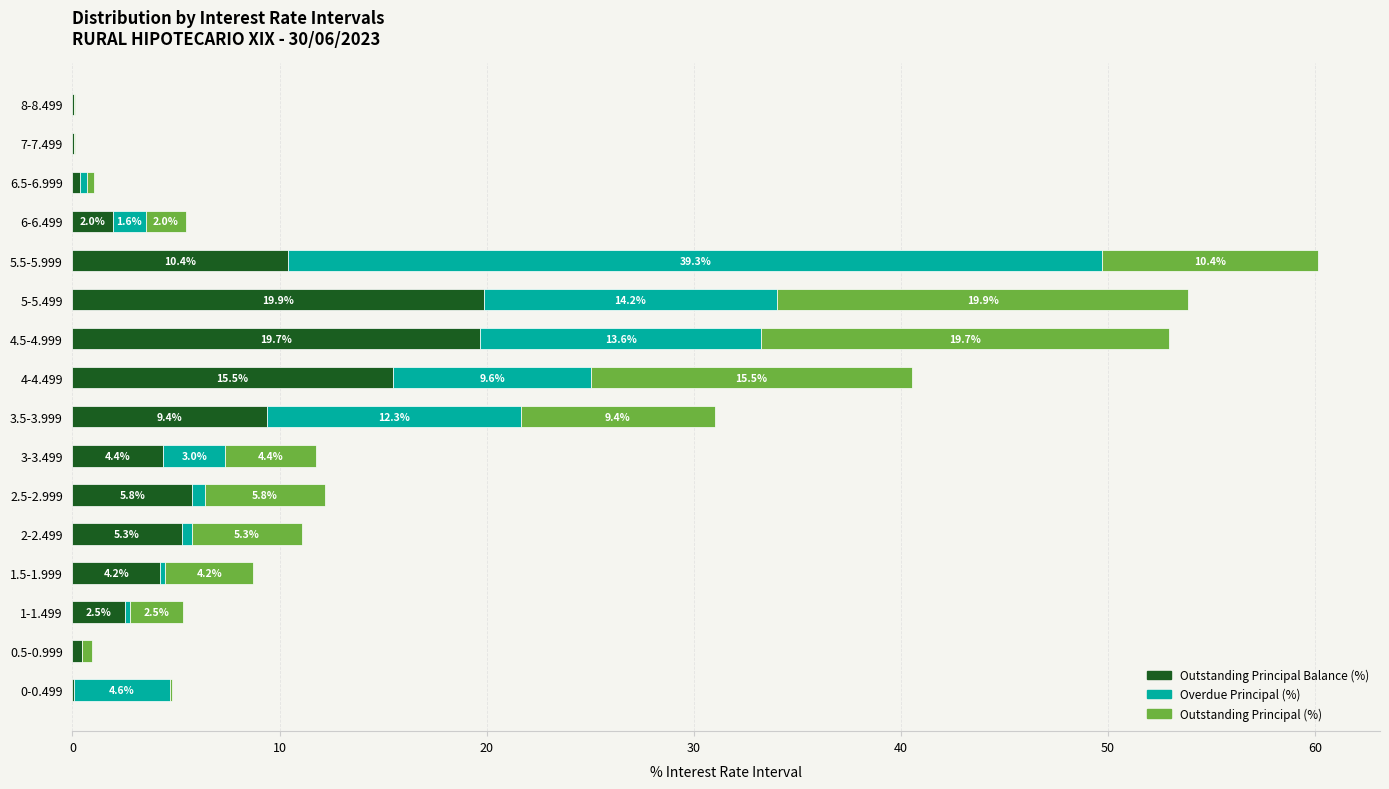

At which category is the sum across all series the highest?

5.5-5.999